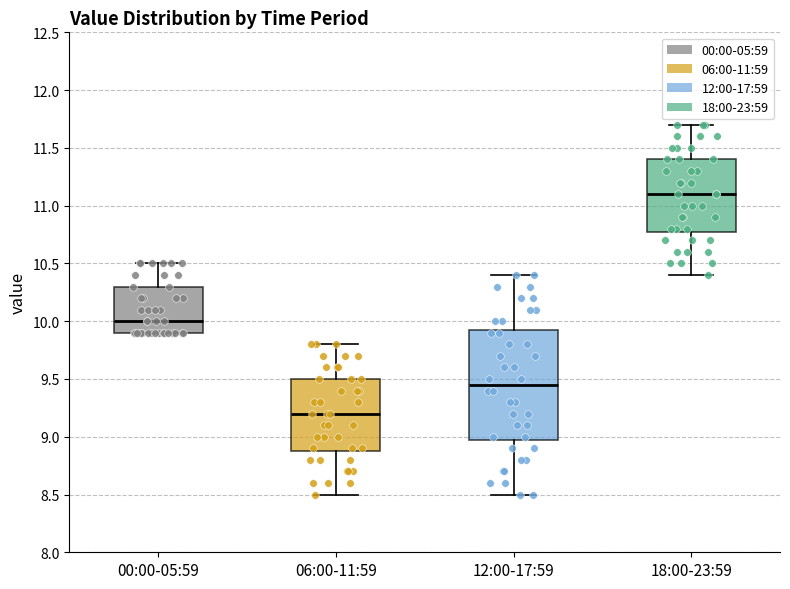

Reading left to right, read every box against the y-axis: the position of its median line, the range the box covers, and the ends of its whiskers. The values are not printed on the chart, so give them approximately, as read against the axis.

00:00-05:59: median 10.00, box 9.90 to 10.30, whiskers 9.90 to 10.50
06:00-11:59: median 9.20, box 8.90 to 9.50, whiskers 8.50 to 9.80
12:00-17:59: median 9.45, box 9.00 to 9.95, whiskers 8.50 to 10.40
18:00-23:59: median 11.10, box 10.80 to 11.40, whiskers 10.40 to 11.70